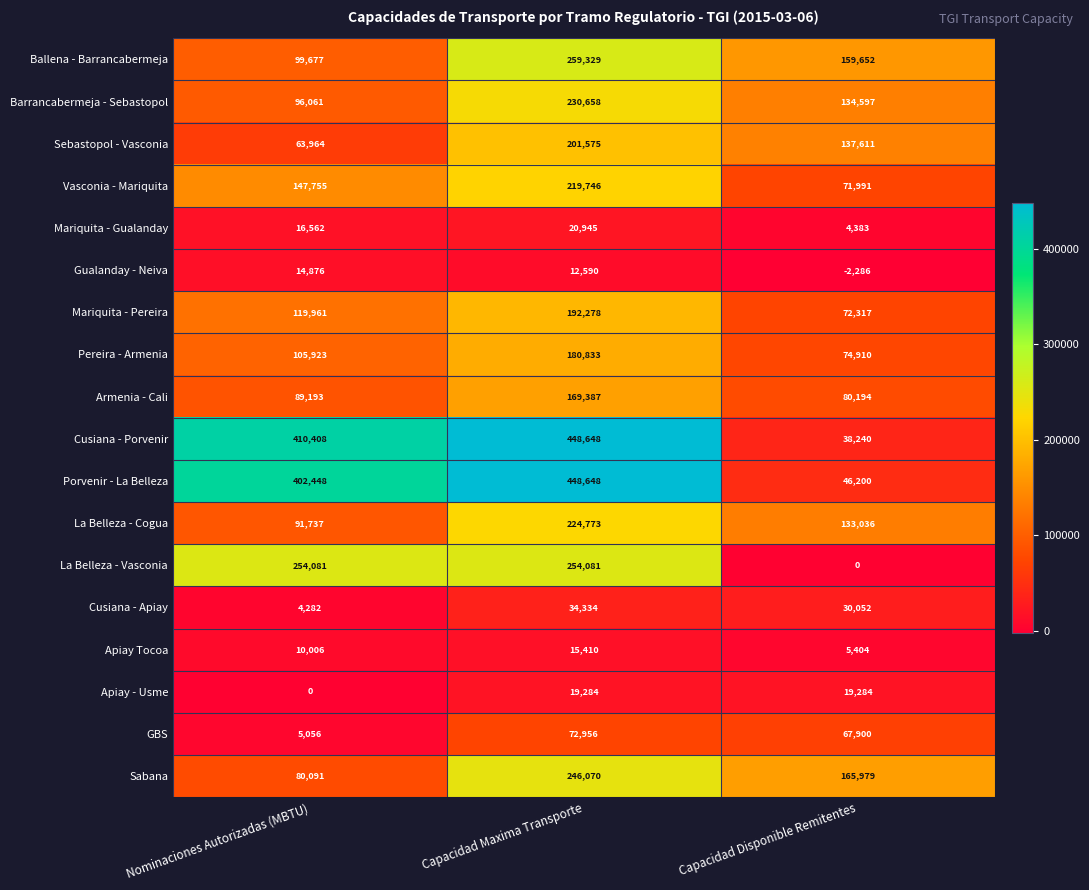

What is the difference between the Armenia - Cali values at Capacidad Disponible Remitentes and Nominaciones Autorizadas (MBTU)?

8999